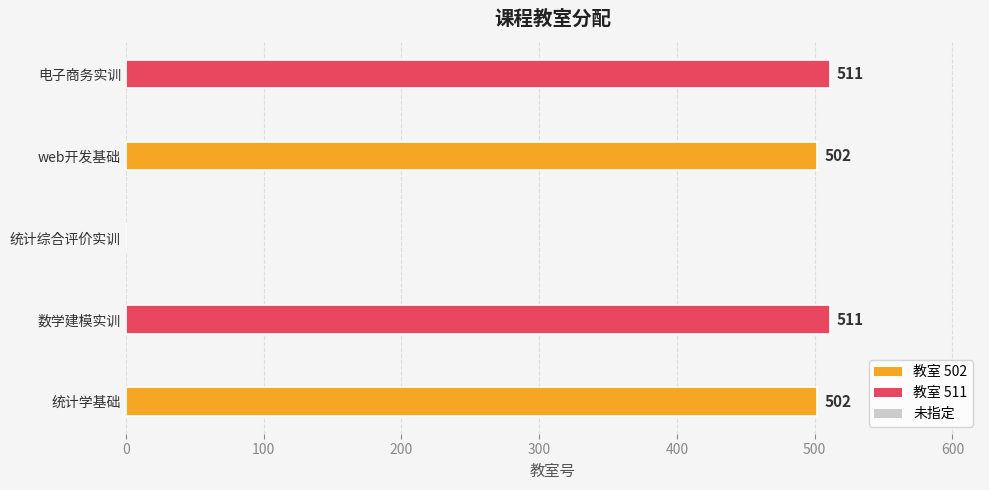

Which has a higher value, 电子商务实训 or web开发基础?

电子商务实训